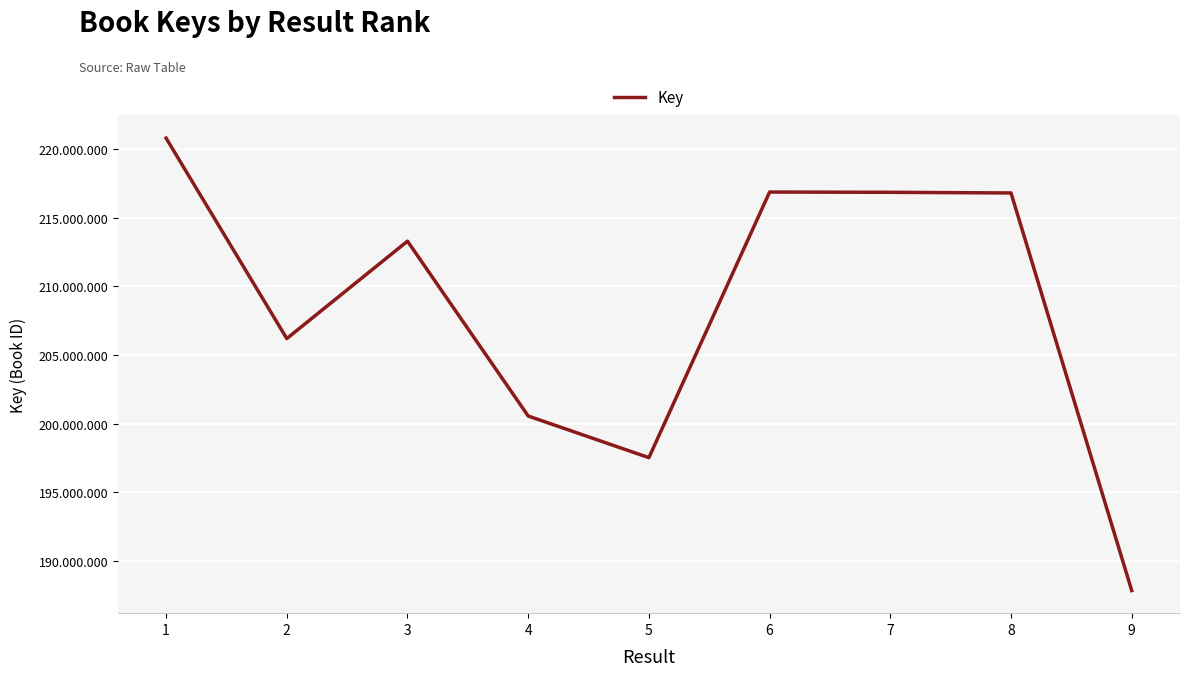

Does the chart have visible grid lines?

Yes